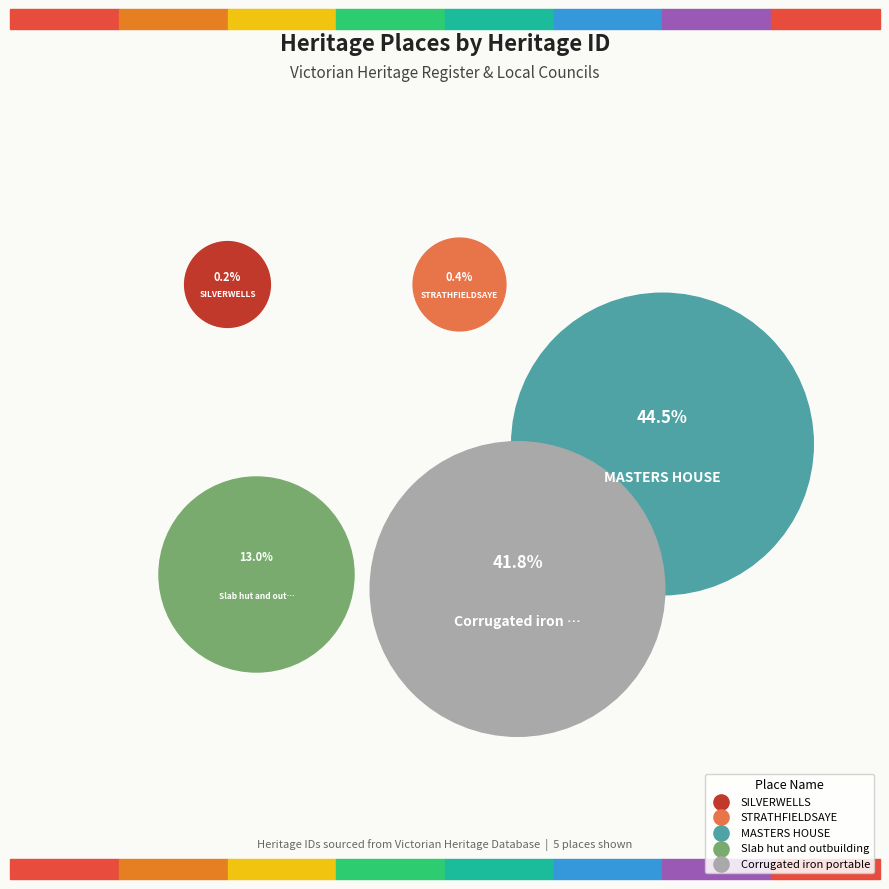

What is the total percentage of STRATHFIELDSAYE and Corrugated iron portable?

42.3%